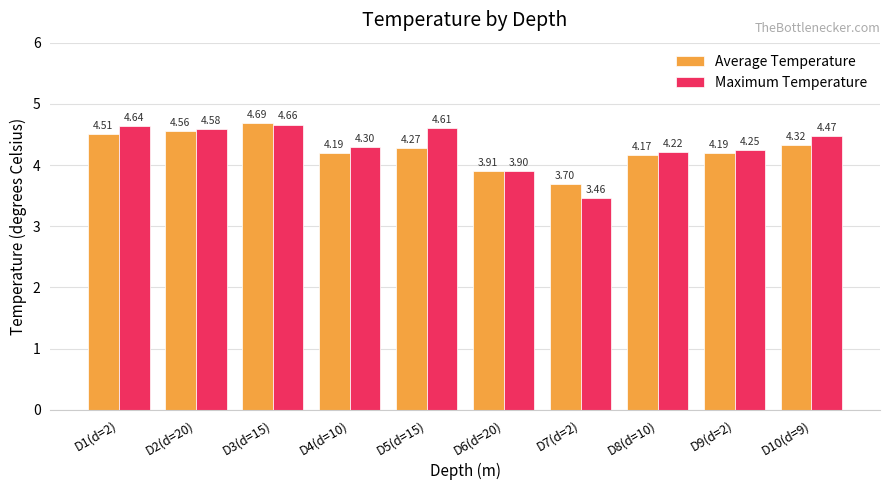

What position from the left is D6(d=20)?

6